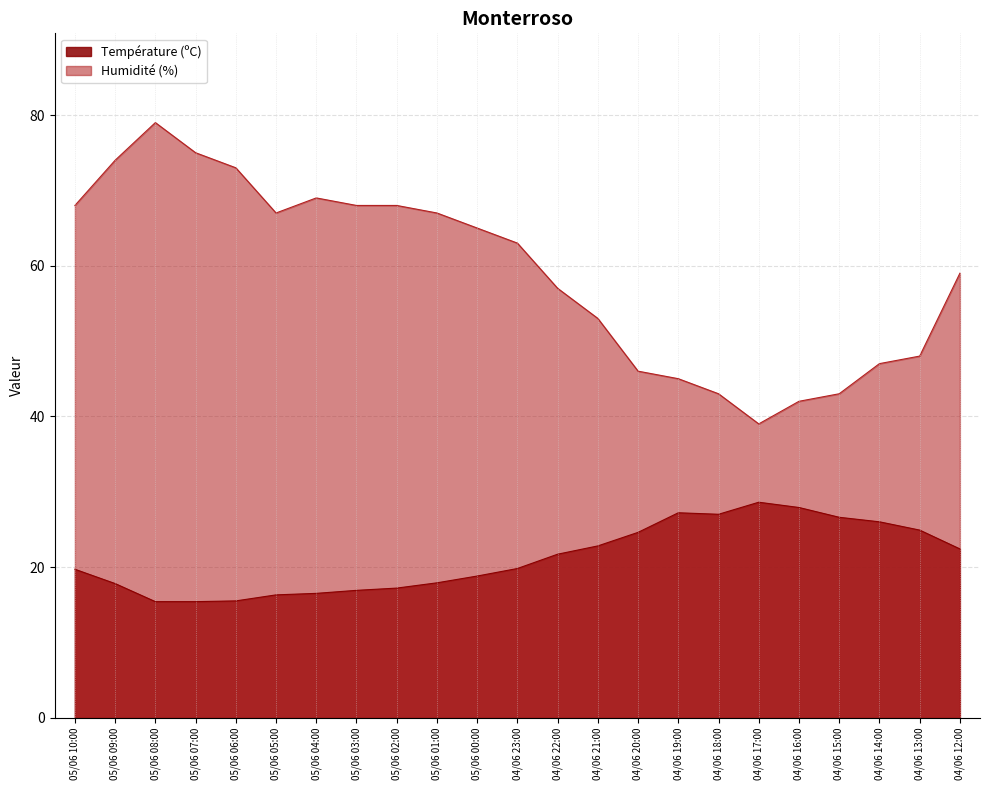

What position from the right is 04/06 21:00?

10